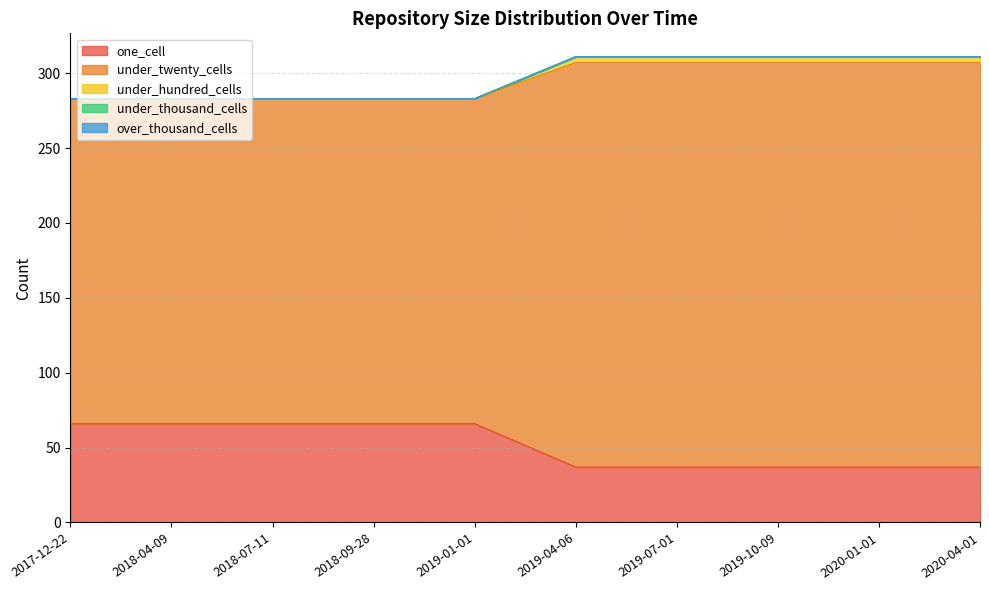

The under_twenty_cells series shows 165 at 2020-01-01. True or false?

False